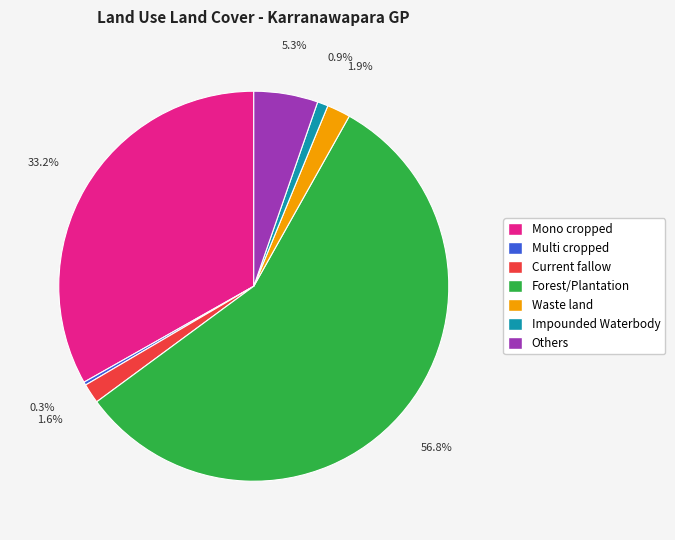

Which slice is the largest?

Forest/Plantation